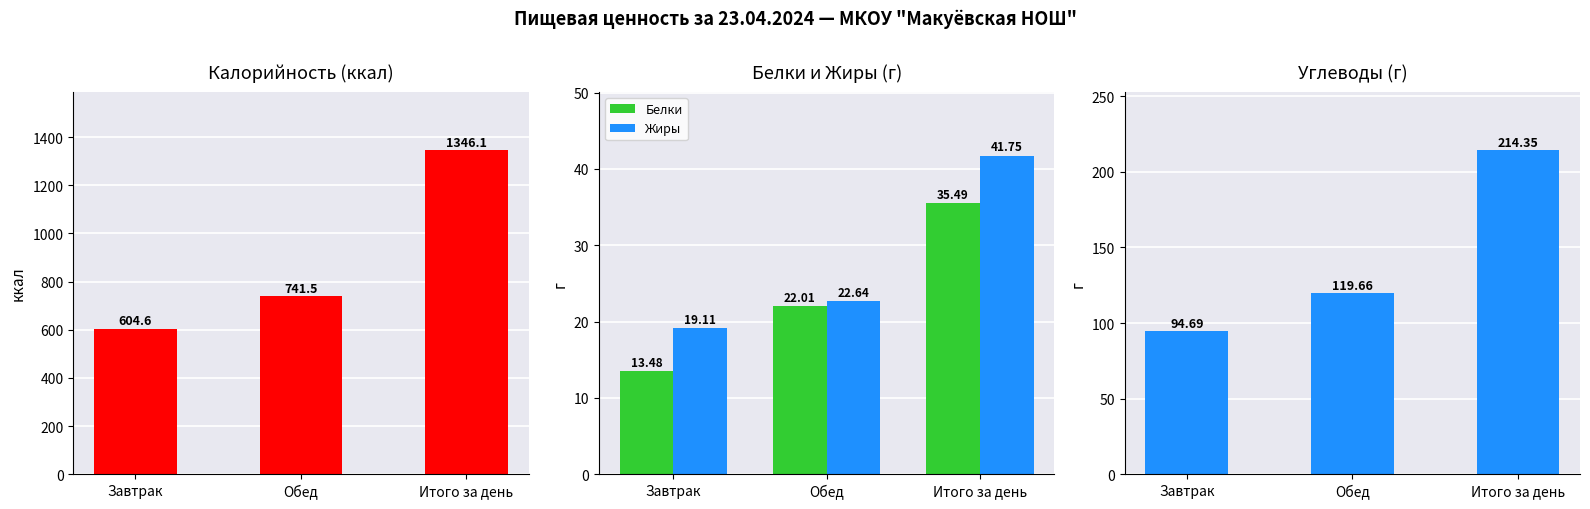

Reading right to left, what are all the values shown in this chart?

Калорийность: 1346.1	741.5	604.6
Белки: 35.5	22.0	13.5
Жиры: 41.8	22.6	19.1
Углеводы: 214.3	119.7	94.7